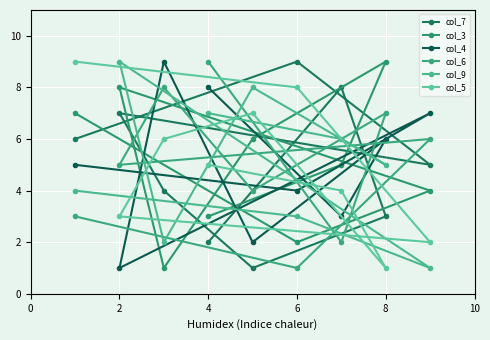

Which has a higher value, 7 or 6?

7